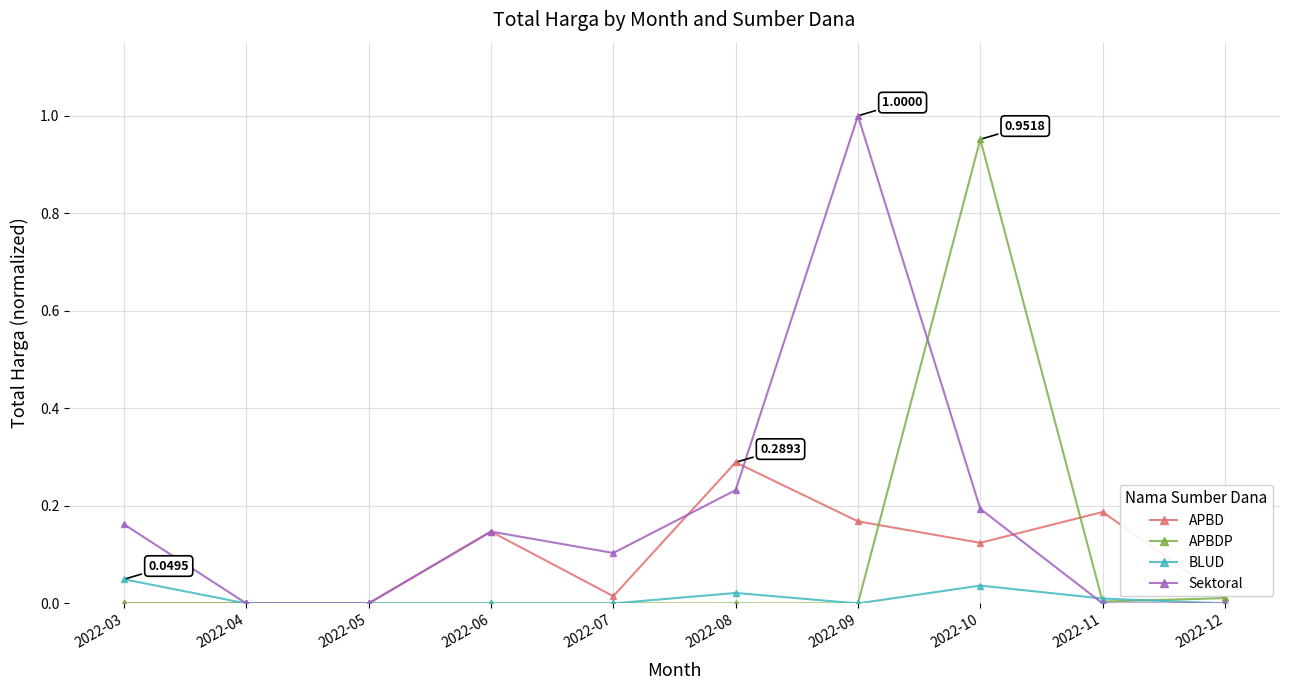

Which series has the largest range (max minus min)?

Sektoral